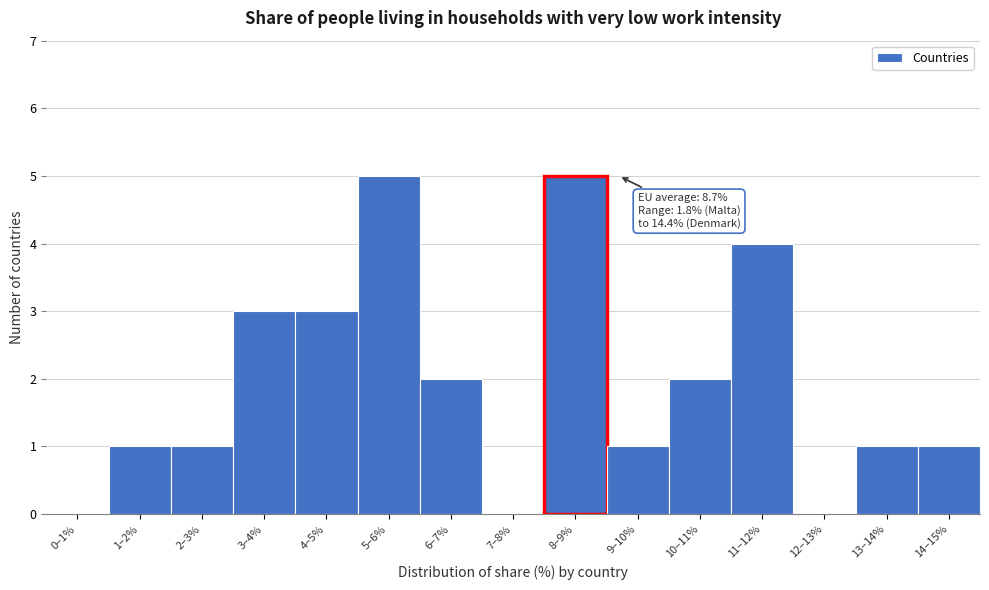

Reading left to right, list all the values displayed in this chart.

0–1%=0	1–2%=1	2–3%=1	3–4%=3	4–5%=3	5–6%=5	6–7%=2	7–8%=0	8–9%=5	9–10%=1	10–11%=2	11–12%=4	12–13%=0	13–14%=1	14–15%=1